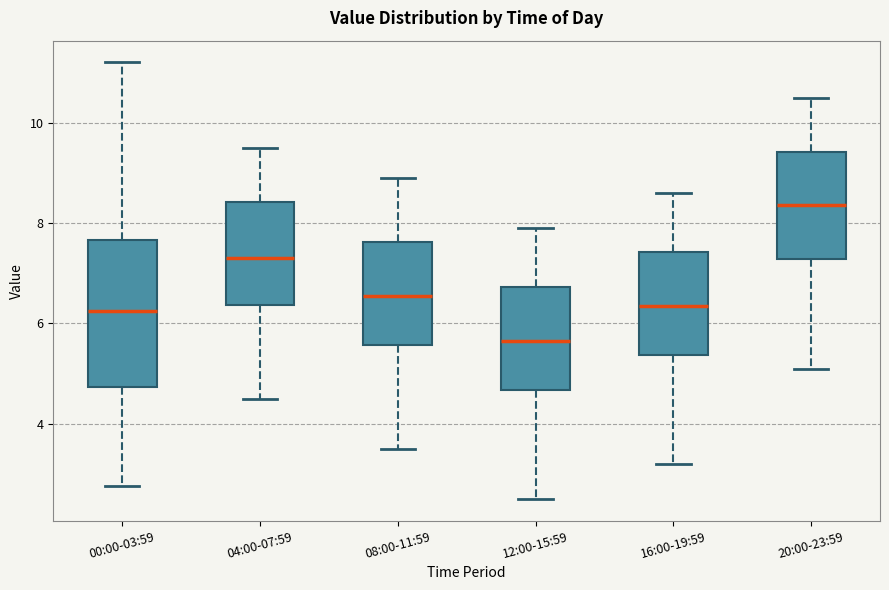

Which box's median line is the lowest?

12:00-15:59